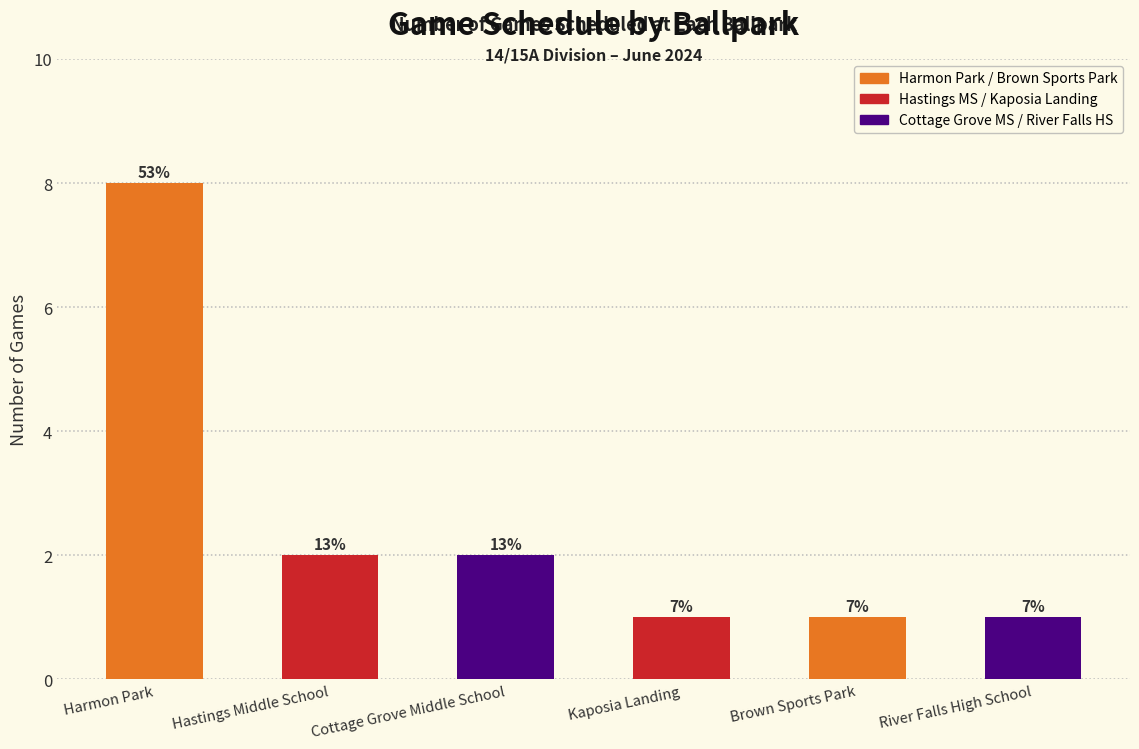

Are the bars horizontal?

No